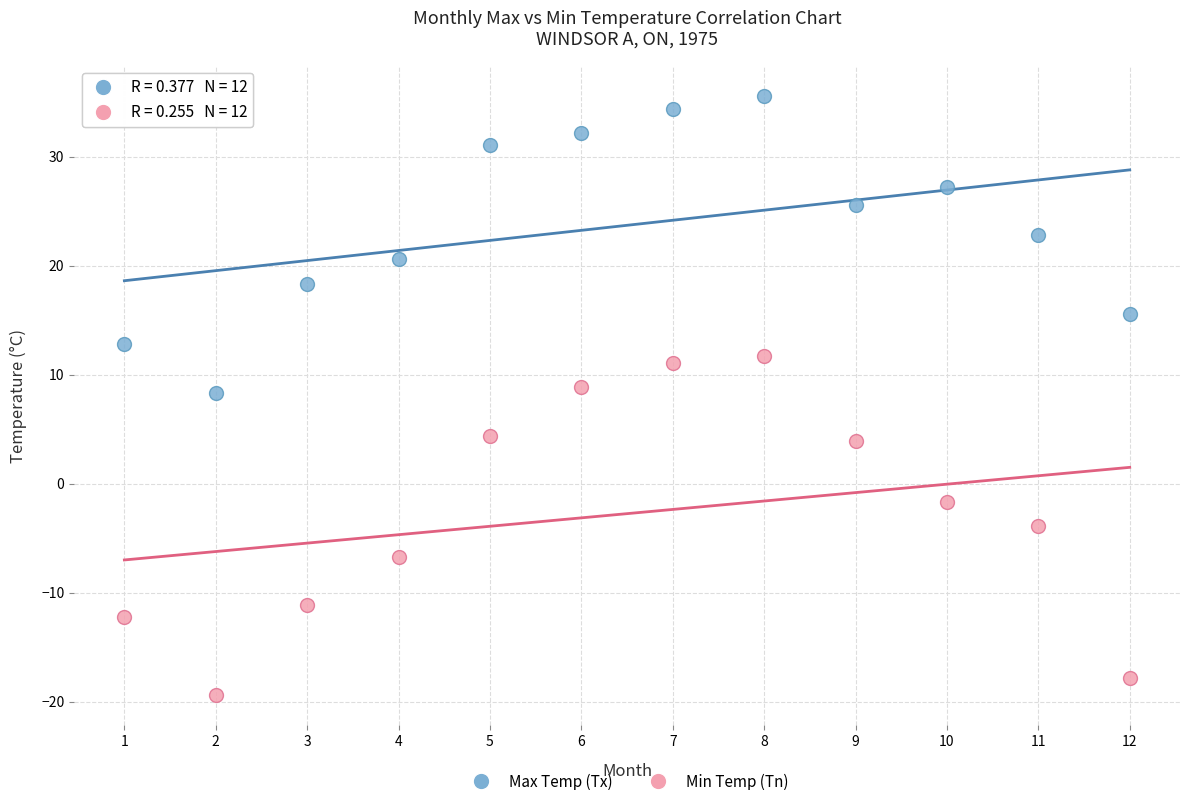

Across all data points, what is the range of Y values (max minus min)?

55.0